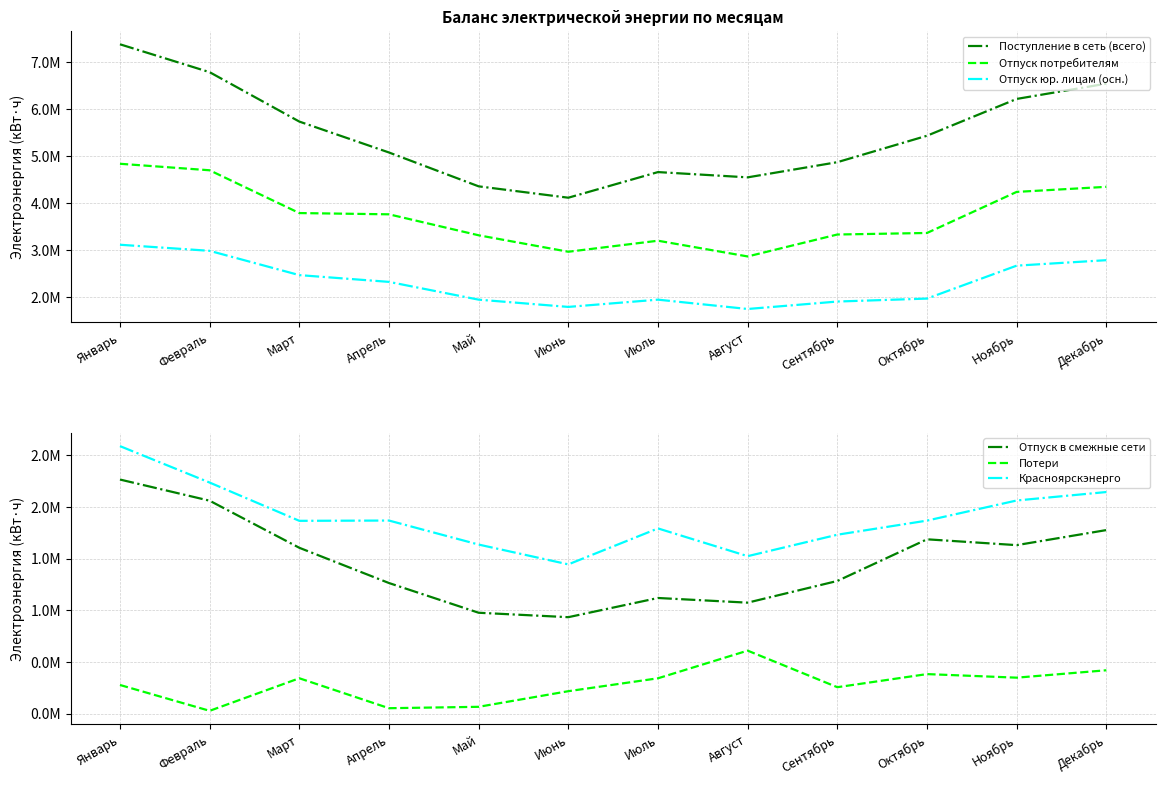

Which series has the largest total across all categories?

Поступление в сеть (всего)